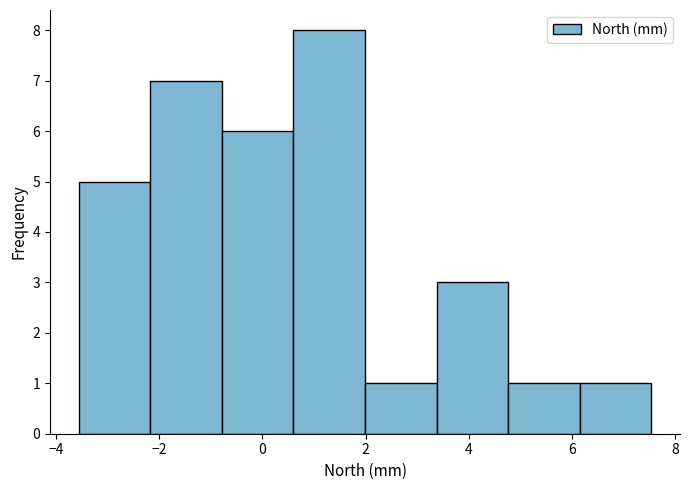

Which range on the x-axis has the tallest bar?

0.6 to 2.0